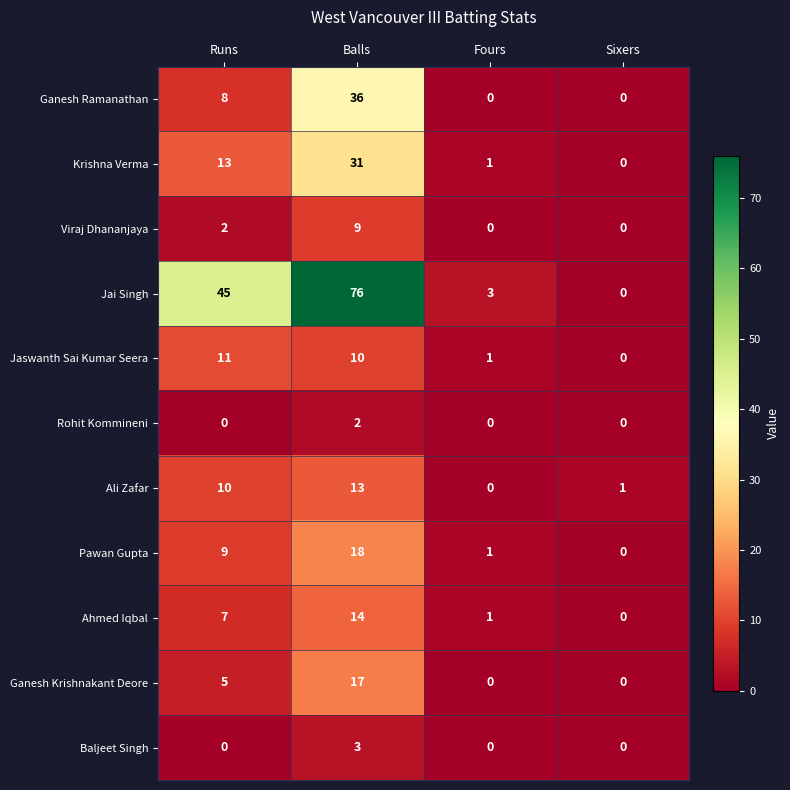

What is the highest value of the Ali Zafar series?

13